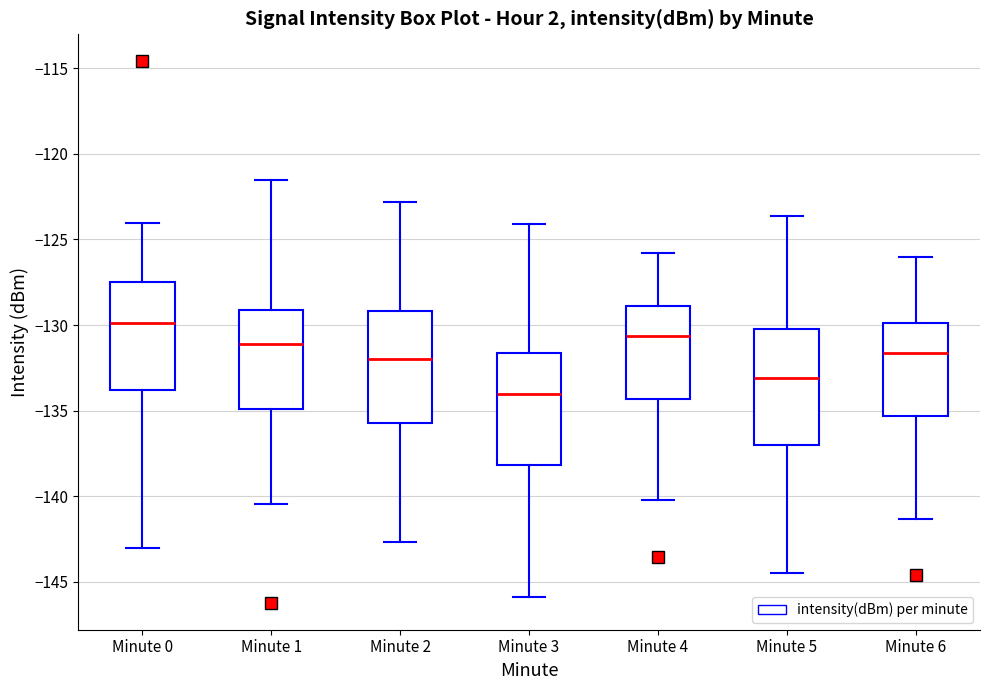

Reading left to right, read every box against the y-axis: the position of its median line, the range the box covers, and the ends of its whiskers. The values are not printed on the chart, so give them approximately, as read against the axis.

Minute 0: median -130.0, box -134.0 to -127.5, whiskers -143.0 to -124.0
Minute 1: median -131.0, box -135.0 to -129.0, whiskers -140.5 to -121.5
Minute 2: median -132.0, box -135.5 to -129.0, whiskers -142.5 to -123.0
Minute 3: median -134.0, box -138.0 to -131.5, whiskers -146.0 to -124.0
Minute 4: median -130.5, box -134.5 to -129.0, whiskers -140.0 to -126.0
Minute 5: median -133.0, box -137.0 to -130.0, whiskers -144.5 to -123.5
Minute 6: median -131.5, box -135.5 to -130.0, whiskers -141.5 to -126.0